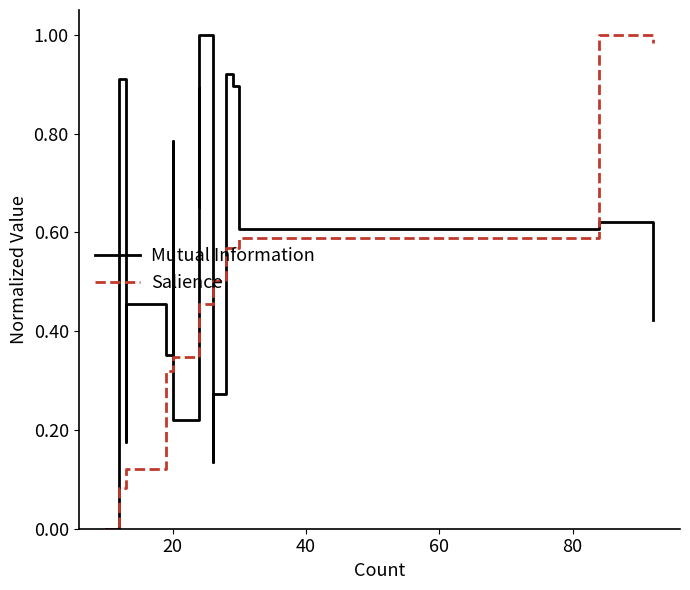

List the series in order of their overall mean, highest first.

Mutual Information, Salience